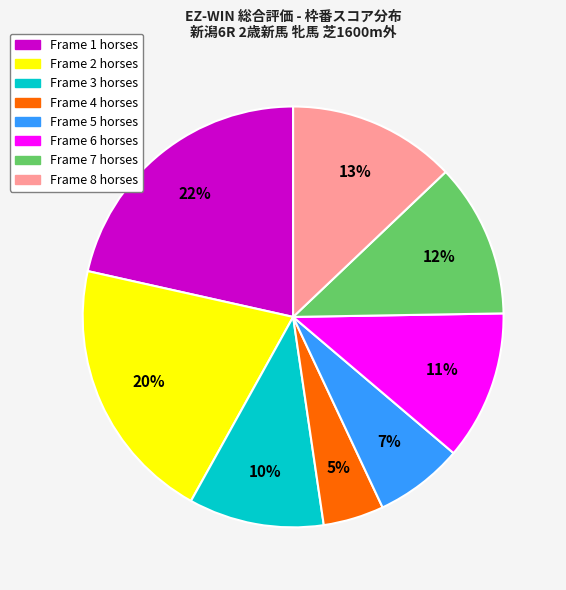

To the nearest percent, what is the difference between the largest and smallest slice percentages?

17%